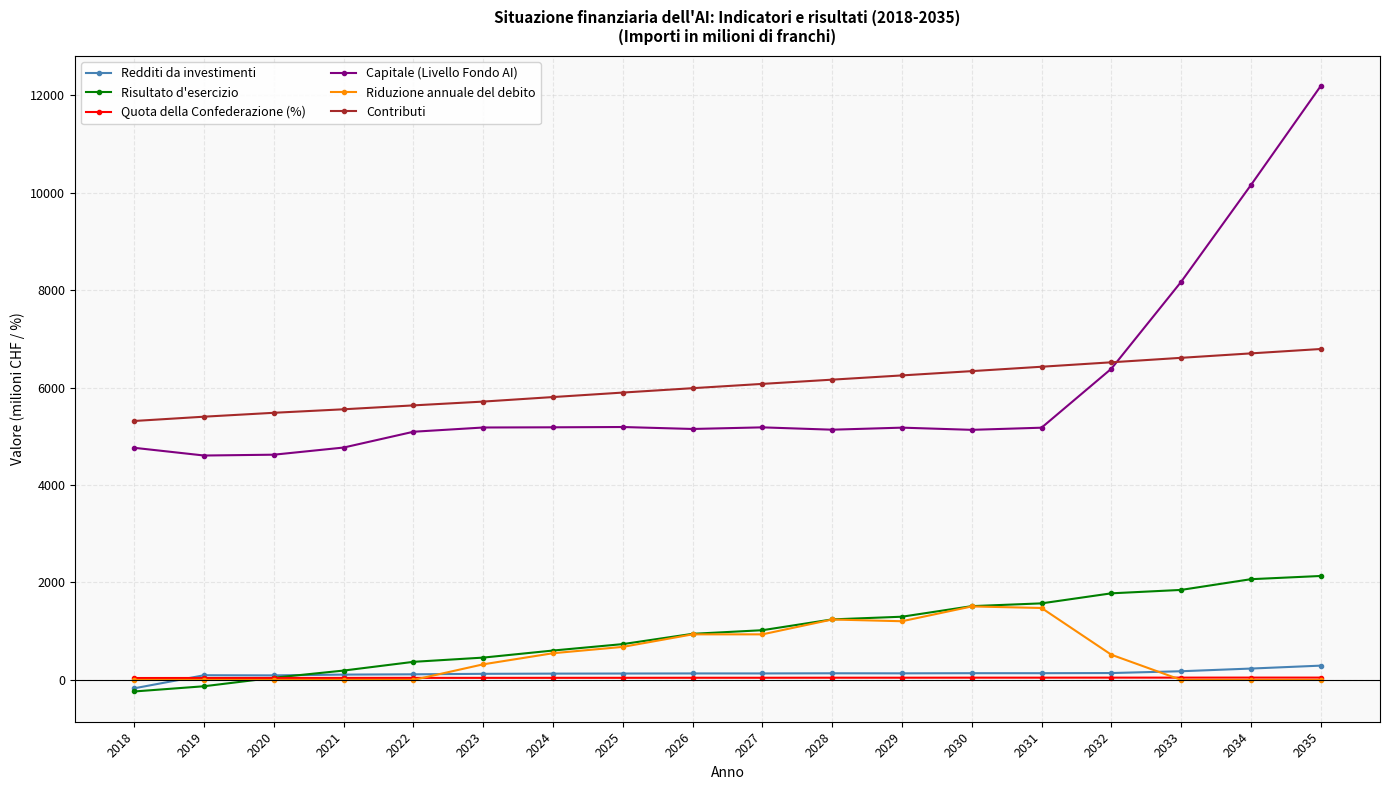

Count the Riduzione annuale del debito values in the range 0 to 935.

14